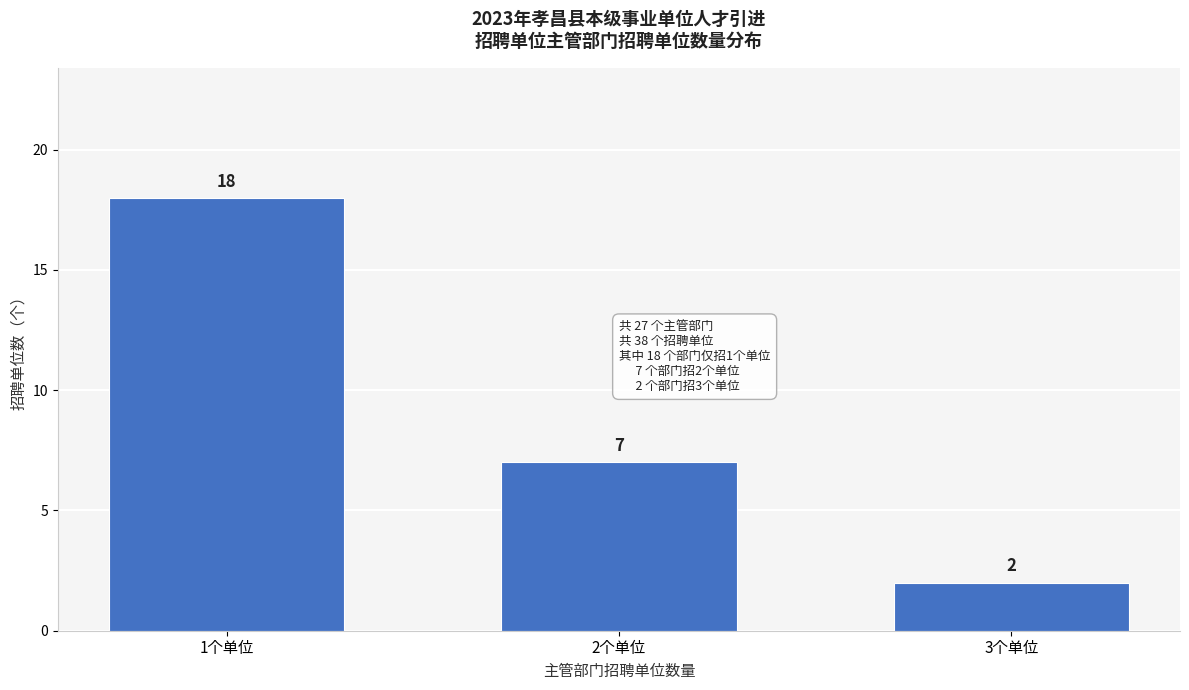

Reading left to right, list all the values displayed in this chart.

18	7	2